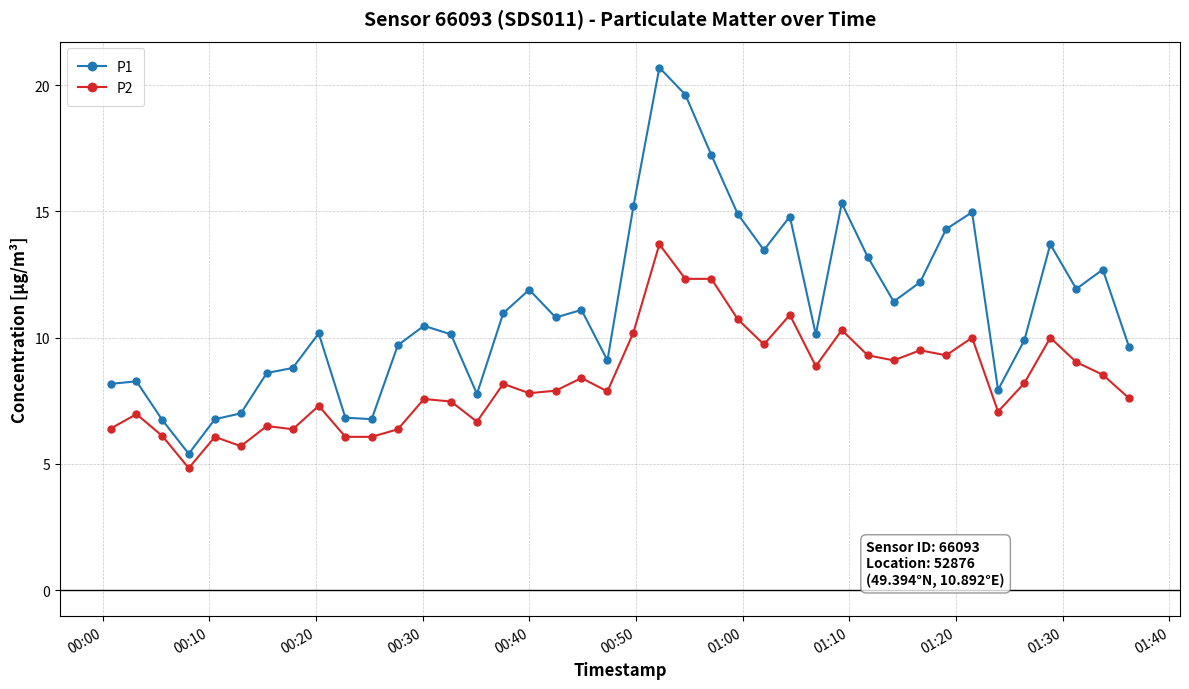

How many data points does each series have?

40